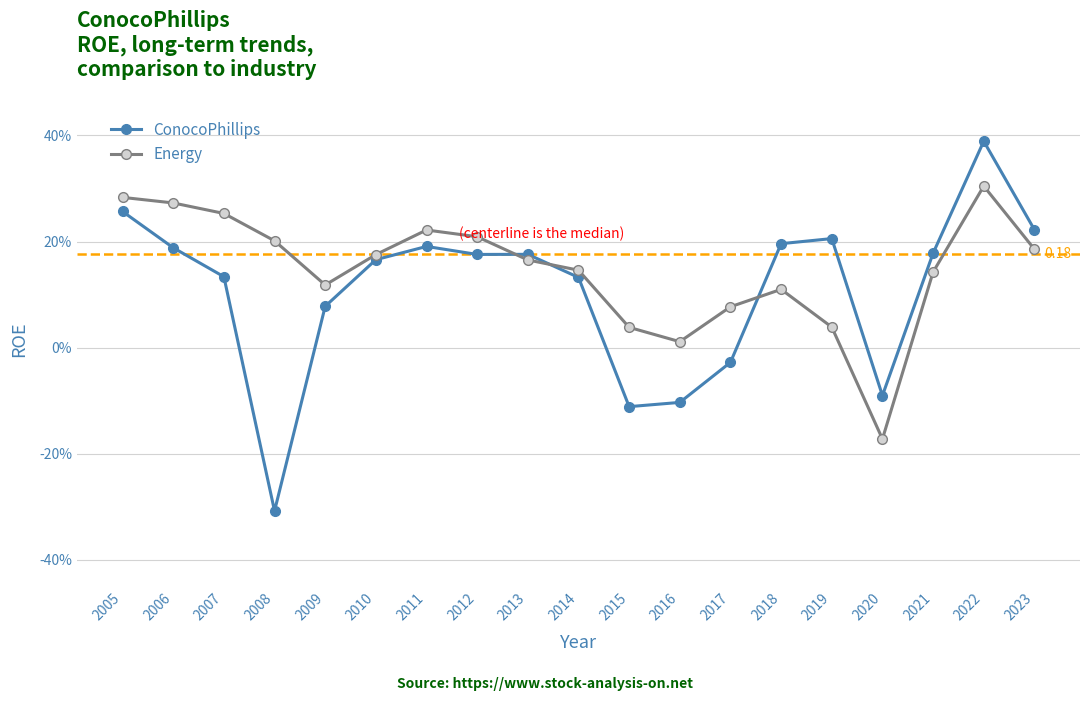

Between 2007 and 2013, which is larger?

2013